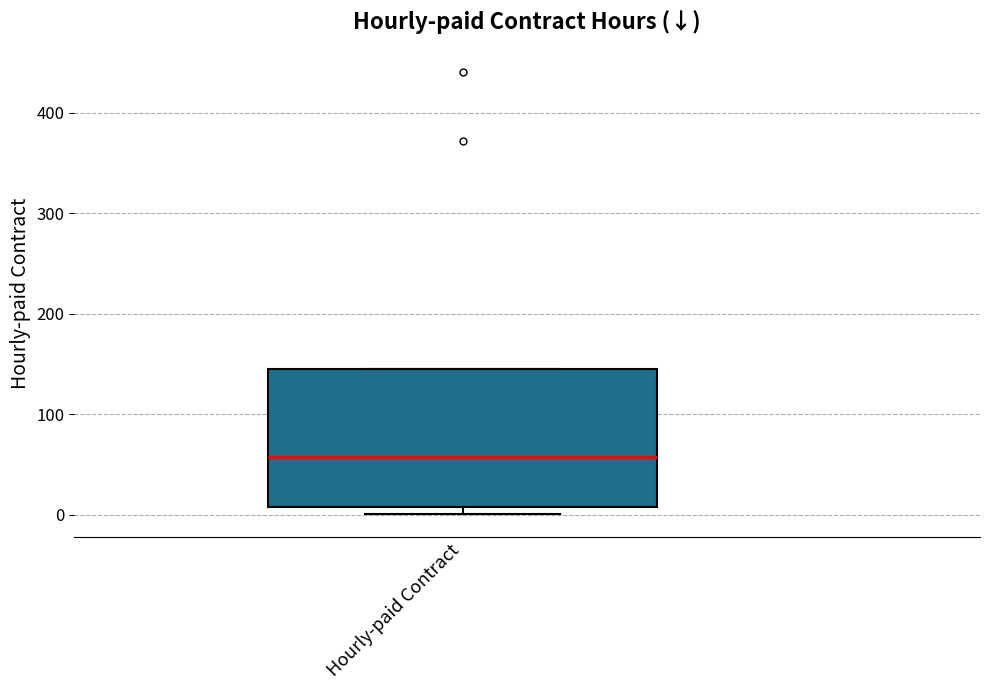

Where does the median line of the box for Hourly-paid Contract sit on the y-axis? The values are not printed on the chart, so give them approximately, as read against the axis.

60